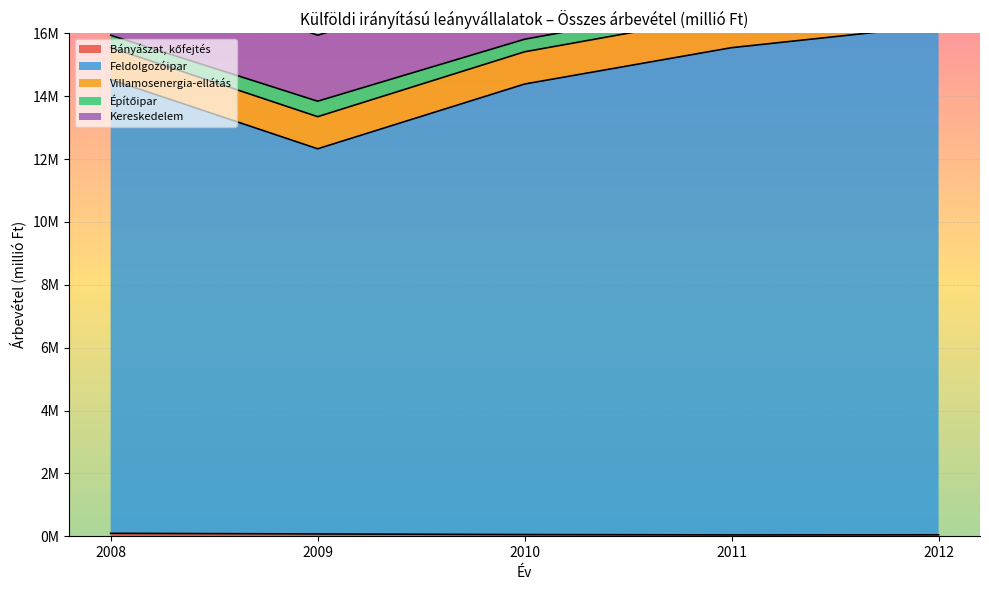

What is the total value across all series at 2008?

18291141.3